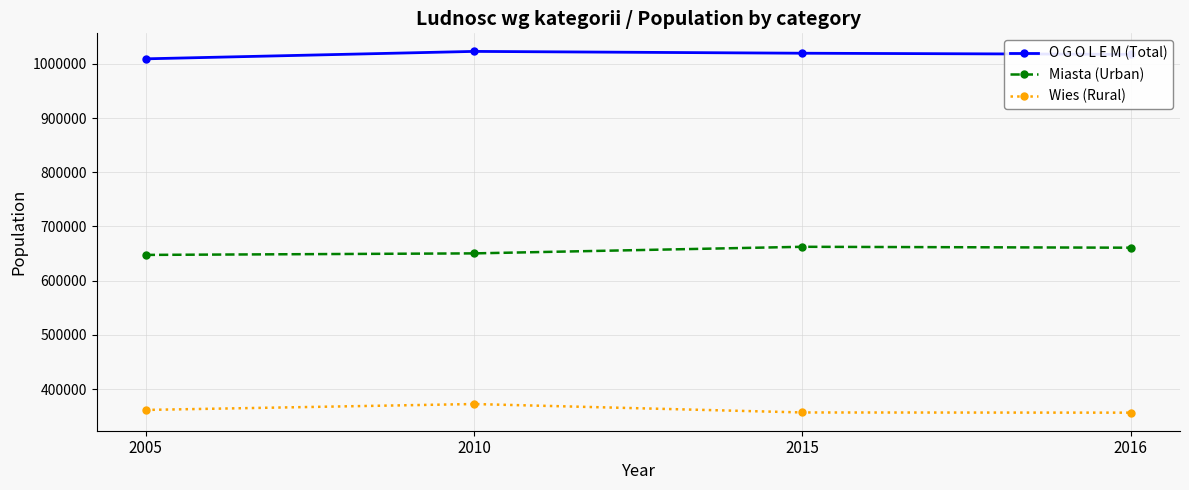

What is the spread (max minus min) of values at 2016?

660842